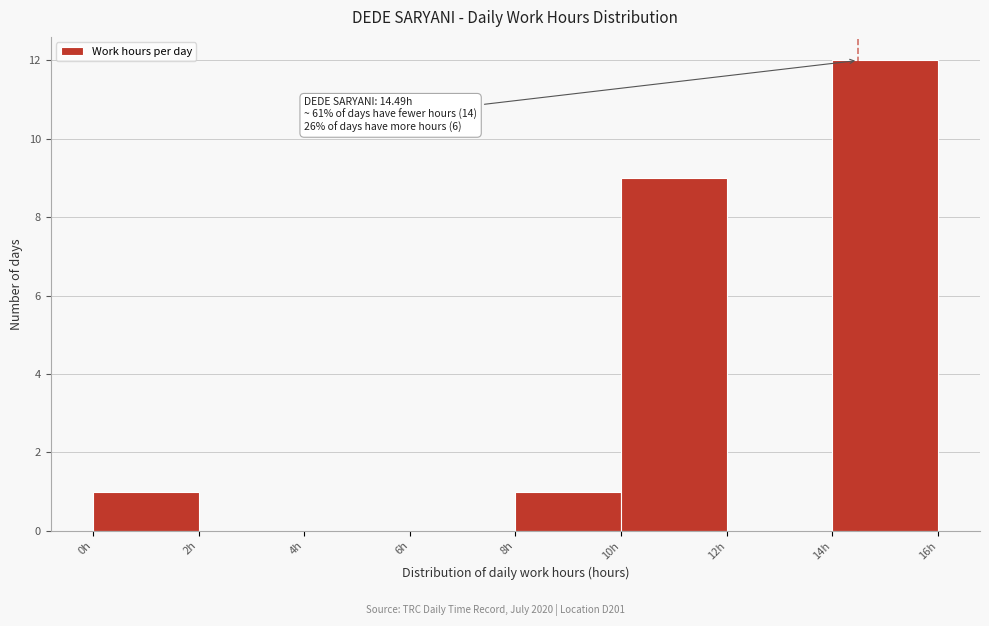

Over which range of the x-axis is the bar tallest?

14 to 16